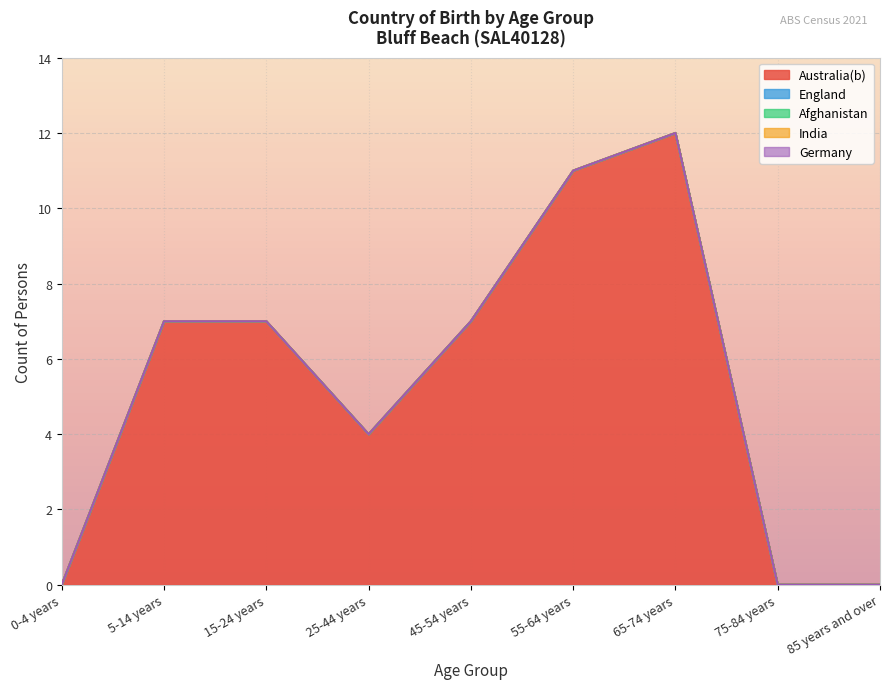

How many lines are shown in the chart?

5